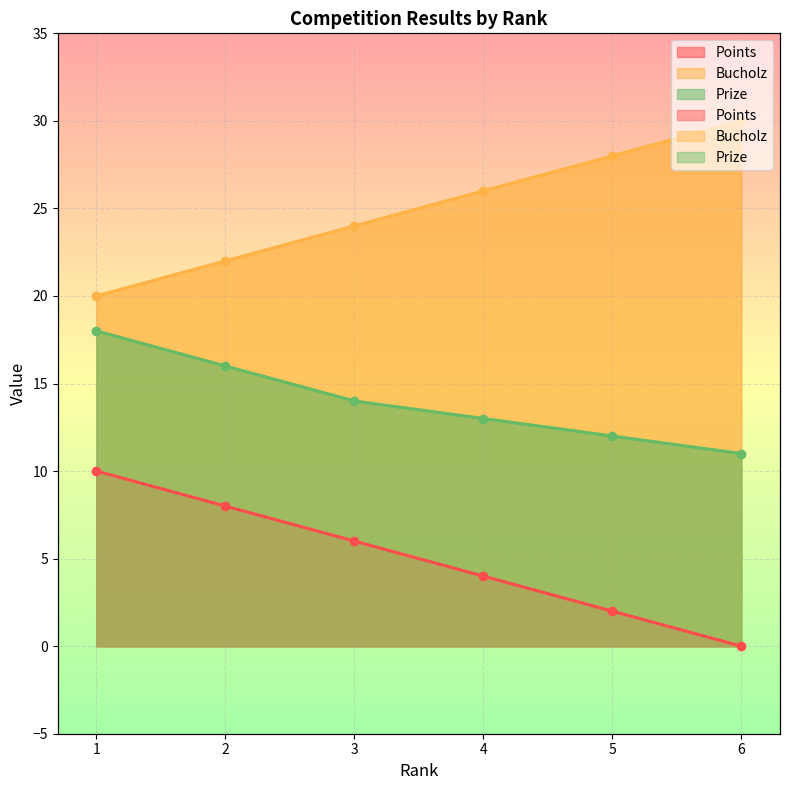

The Prize series shows 18 at 1. True or false?

True